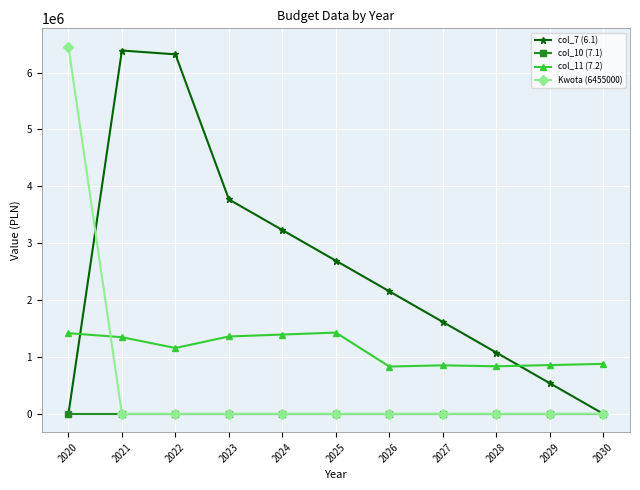

Where is the first local maximum for col_7 (6.1)?

2021